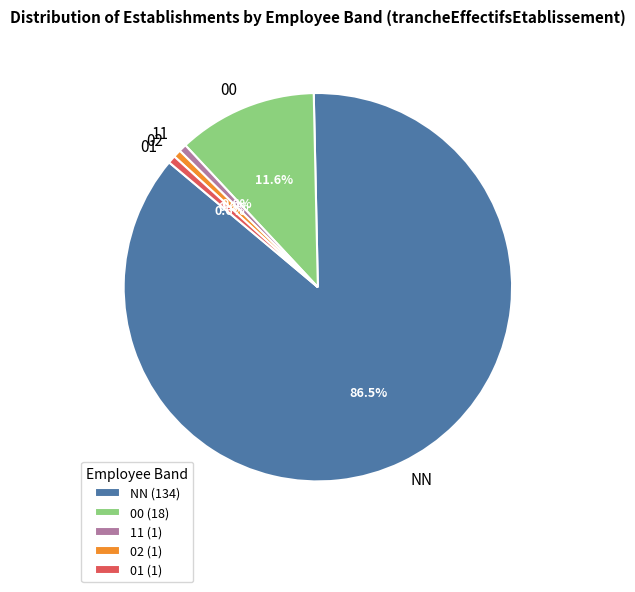

Do 11 and 02 together represent more than half of the pie?

No